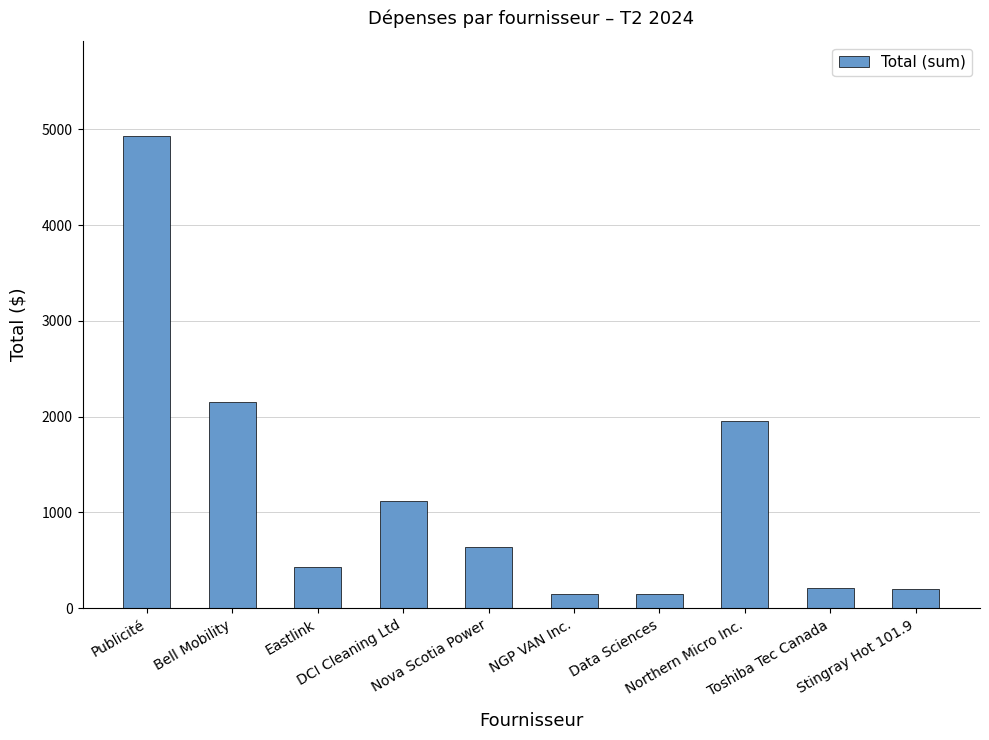

What is the sum of all values?

11945.9